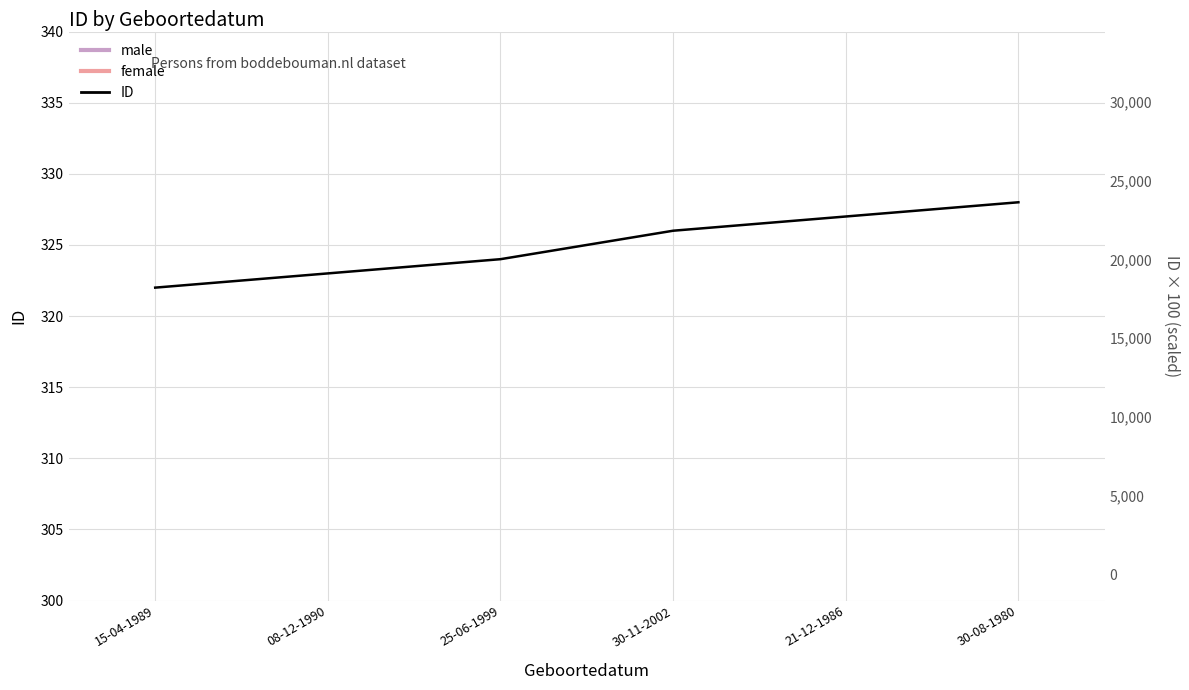

What is the change in value from 25-06-1999 to 30-11-2002?

+2